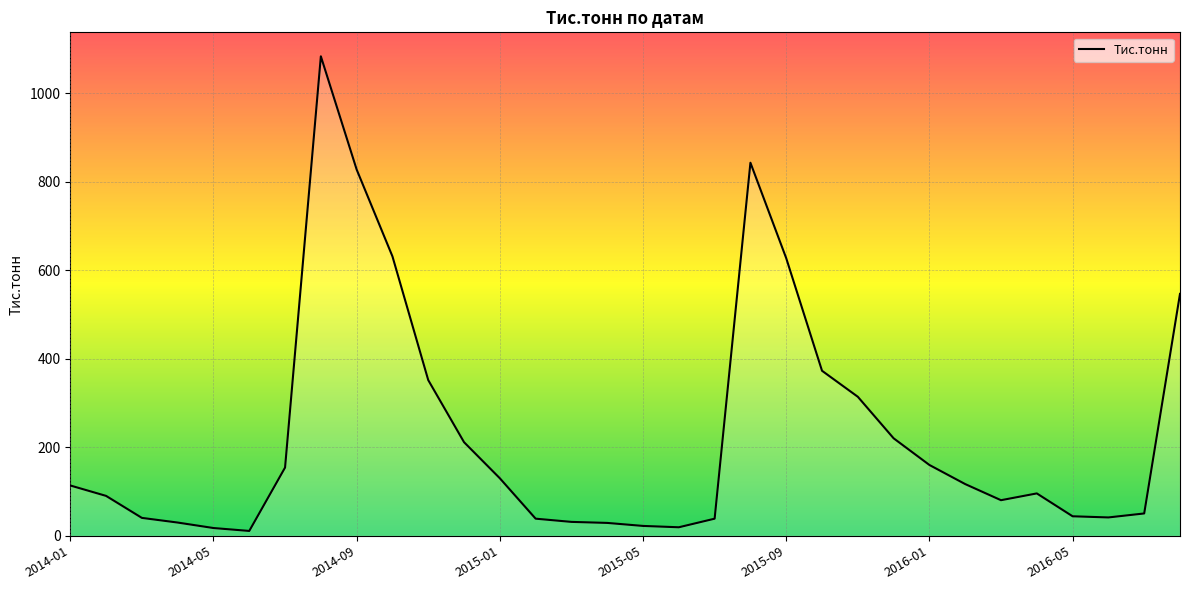

What is the maximum value shown in the chart?

1083.2